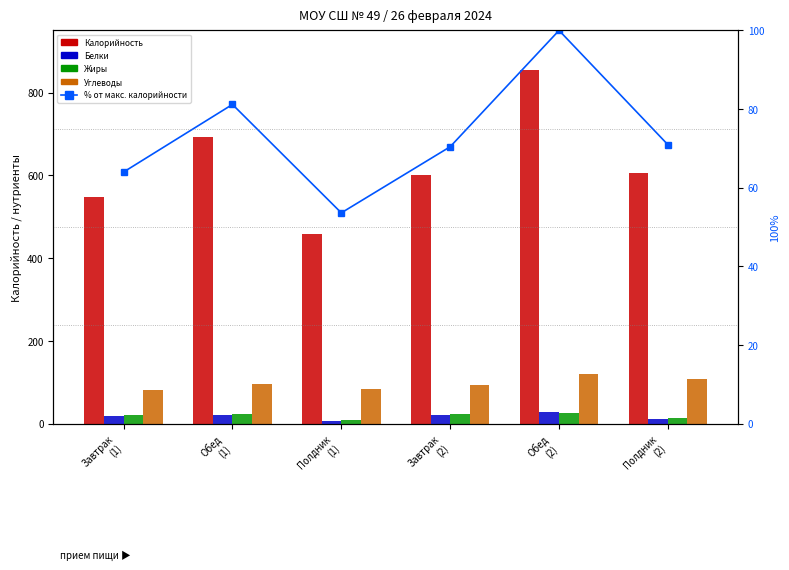

At how many categories does at least one series exceed 709?

1